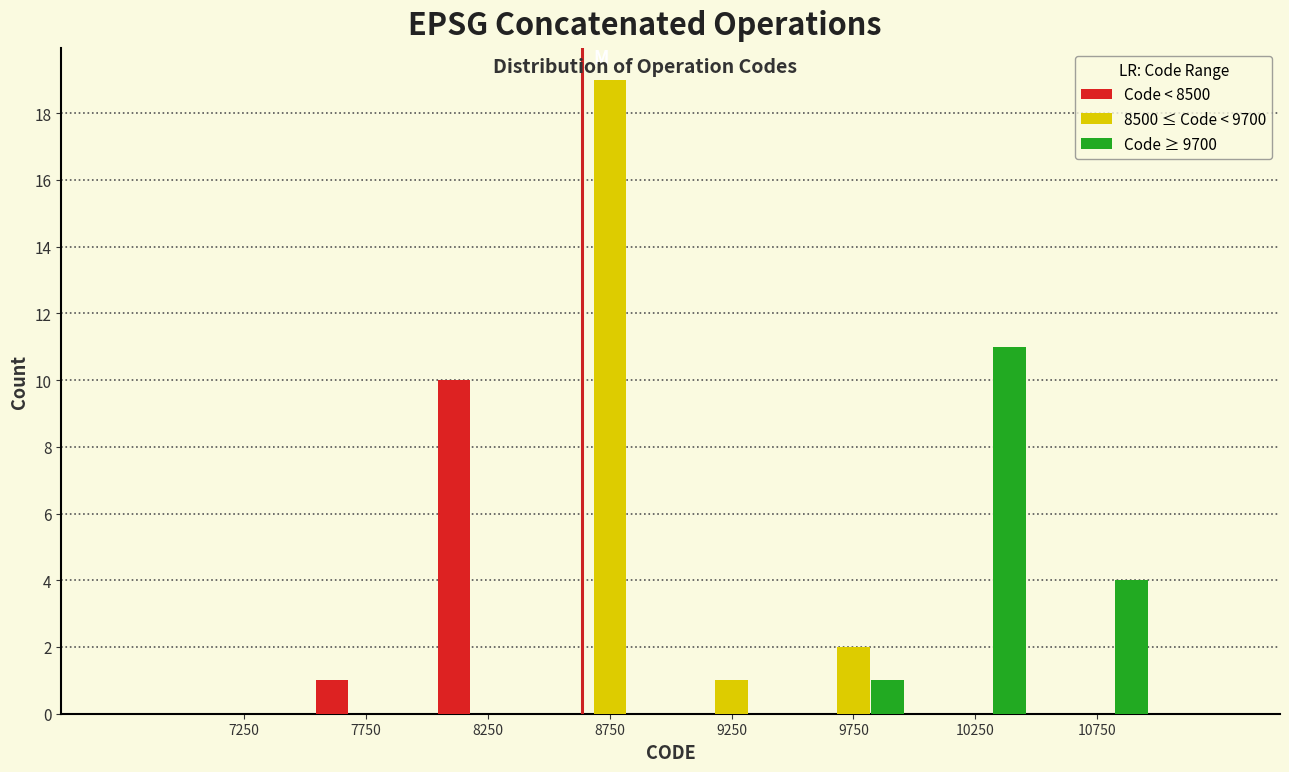

In the Code < 8500 series, which range on the x-axis has the tallest bar?

8000 to 8500